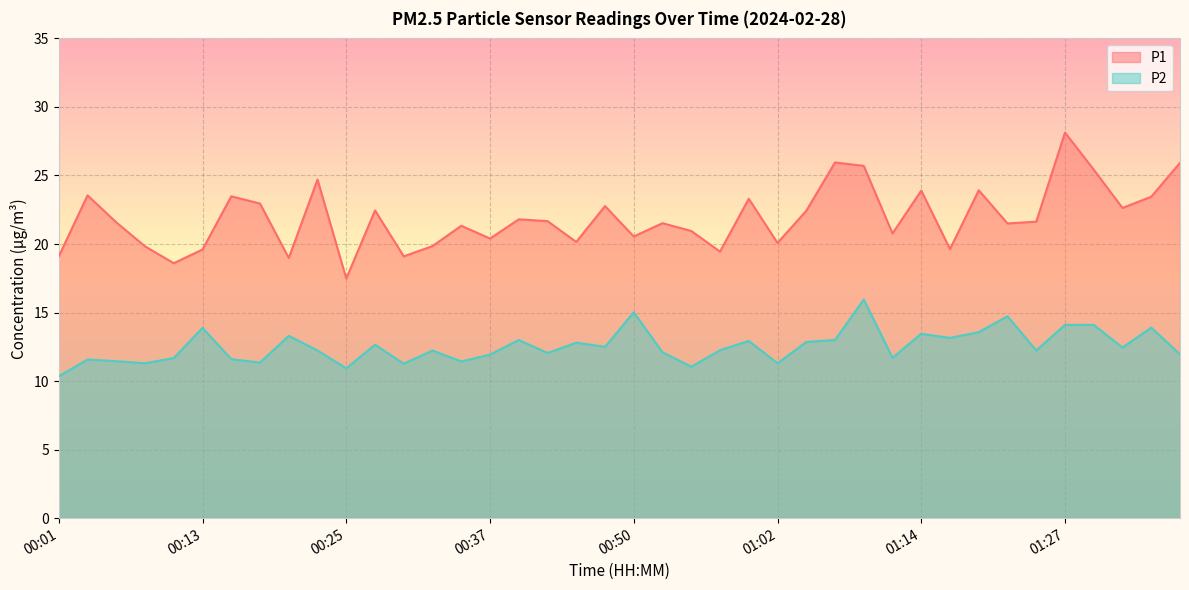

What is the smallest value displayed?

10.3